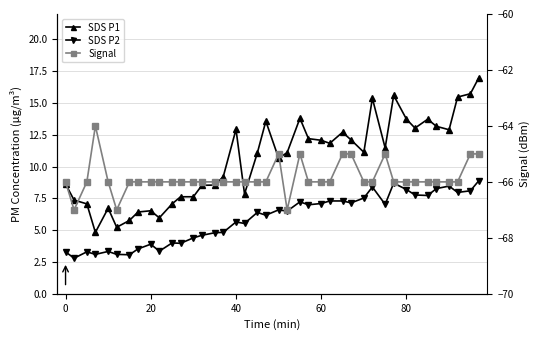

Is the value of SDS P2 at 19 greater than the value of SDS P1 at 18?

No